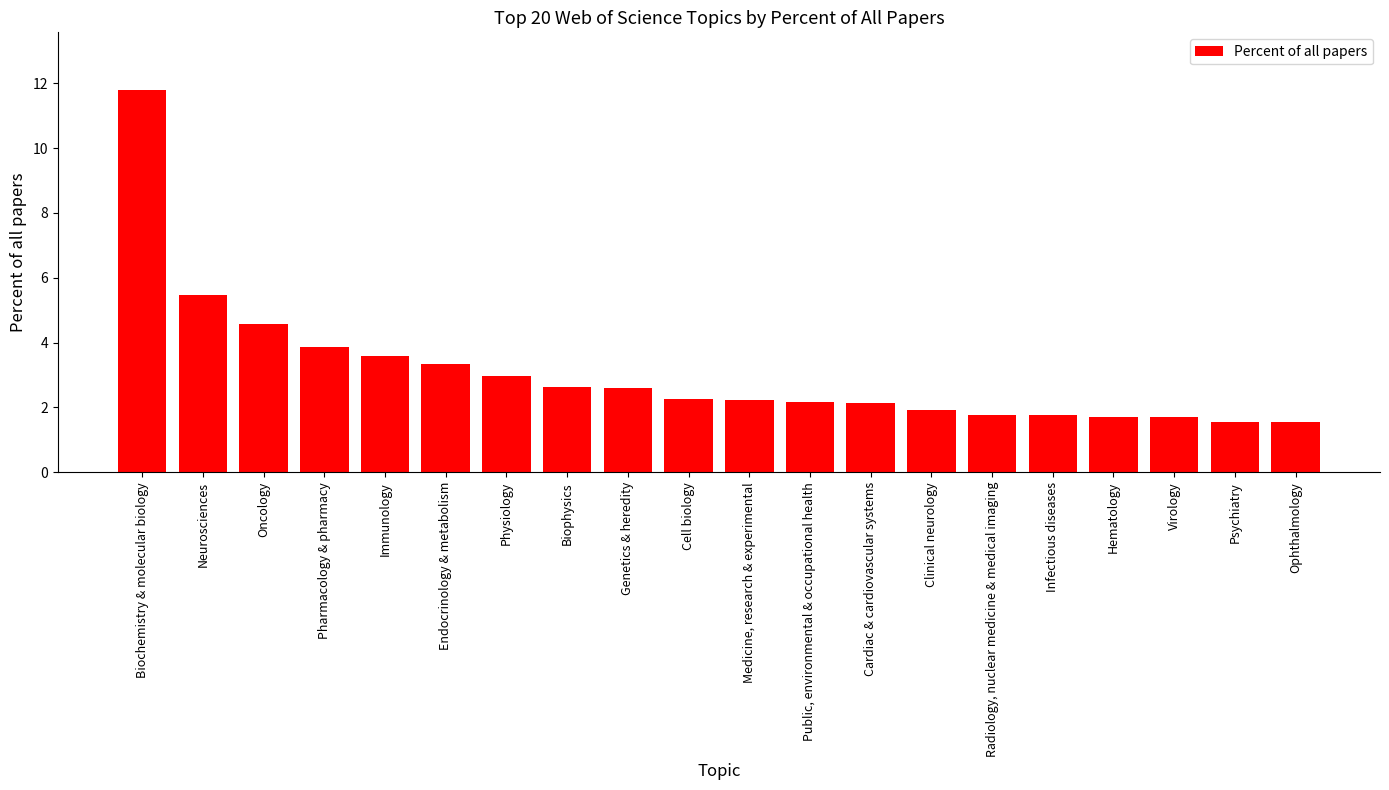

What is the difference between the maximum and second lowest values?

10.2